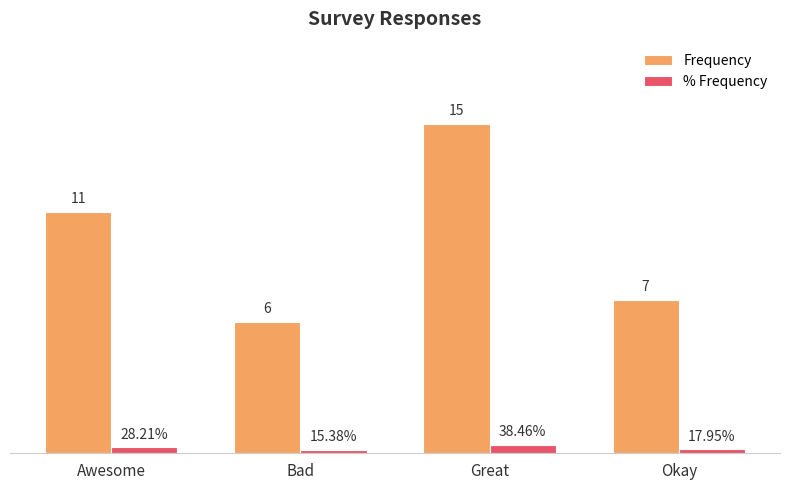

At Okay, list the series in order from smallest to largest.

% Frequency, Frequency